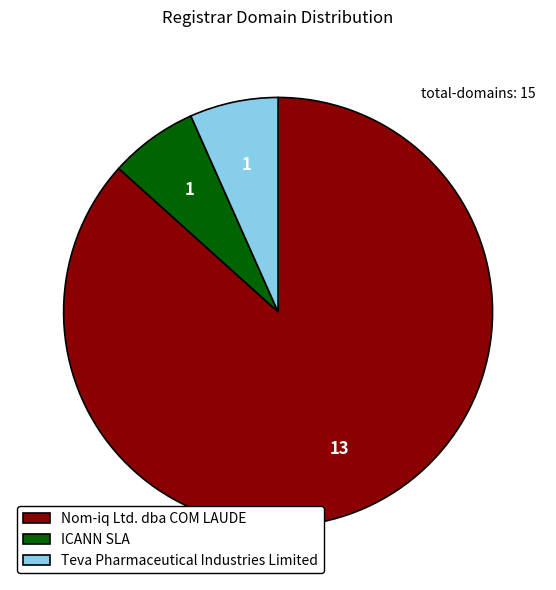

Which has a higher value, Teva Pharmaceutical Industries Limited or Nom-iq Ltd. dba COM LAUDE?

Nom-iq Ltd. dba COM LAUDE